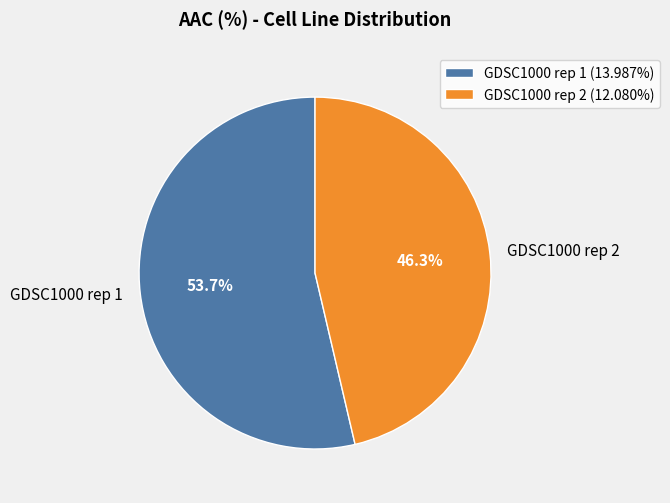

What is the majority slice?

GDSC1000 rep 1